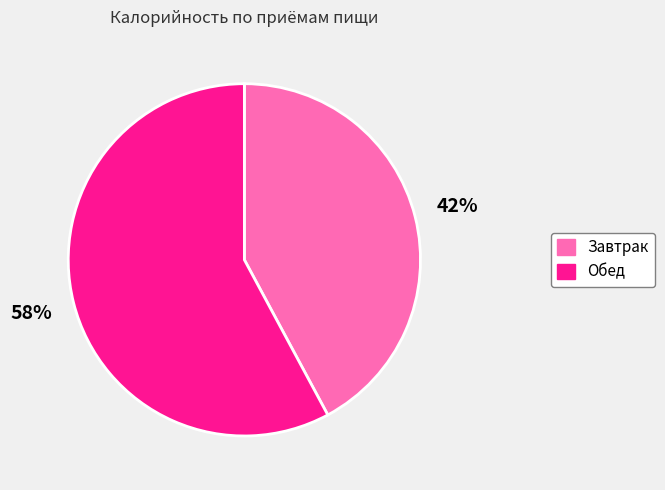

Which has a higher value, Обед or Завтрак?

Обед